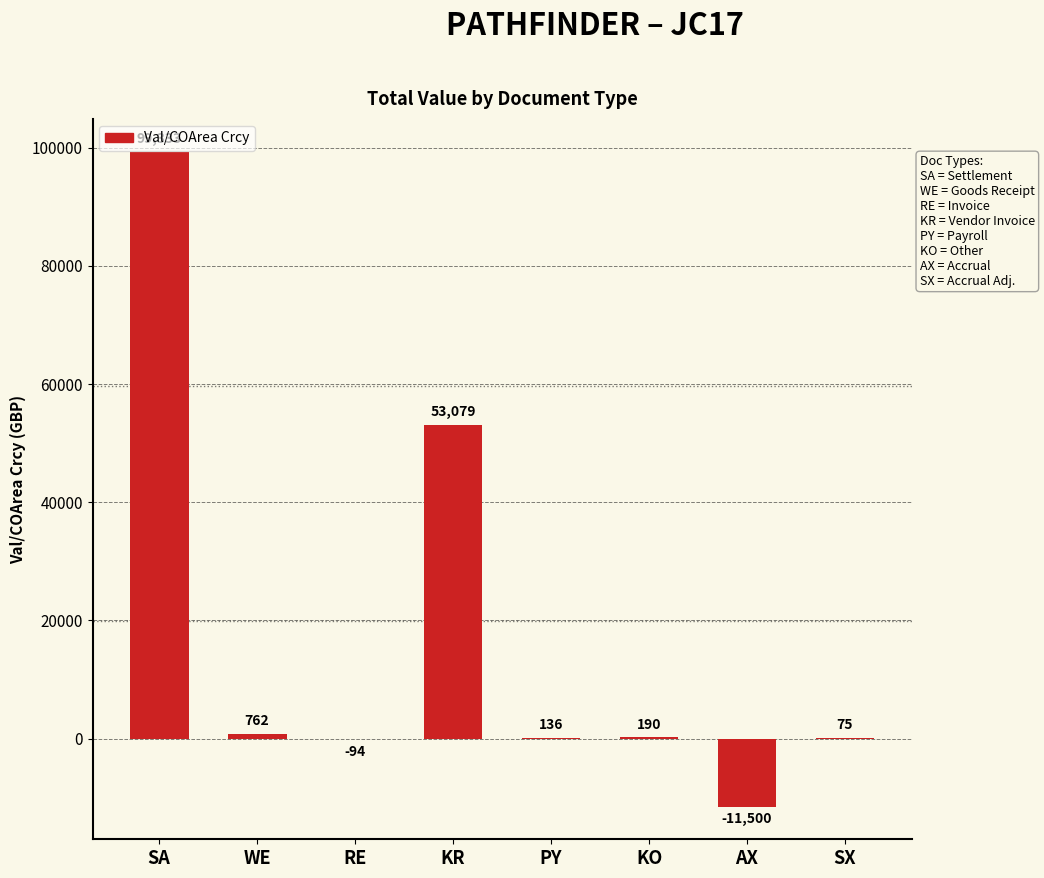

What is the sum of the values at SA and KR?

152412.0